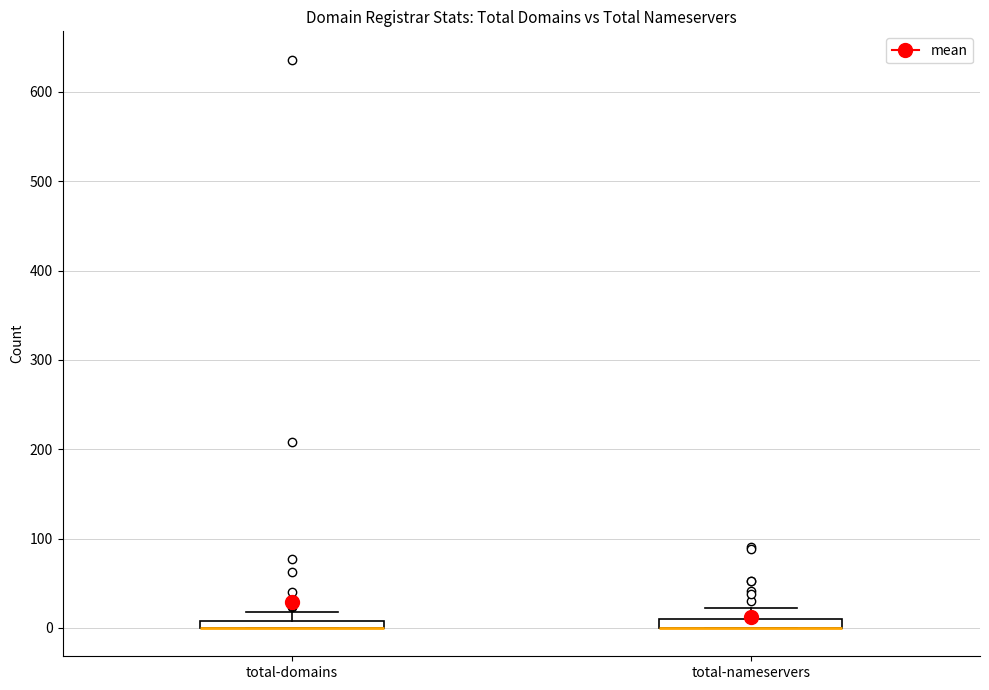

Where is the lower edge of the box for total-domains on the y-axis? The values are not printed on the chart, so give them approximately, as read against the axis.

0